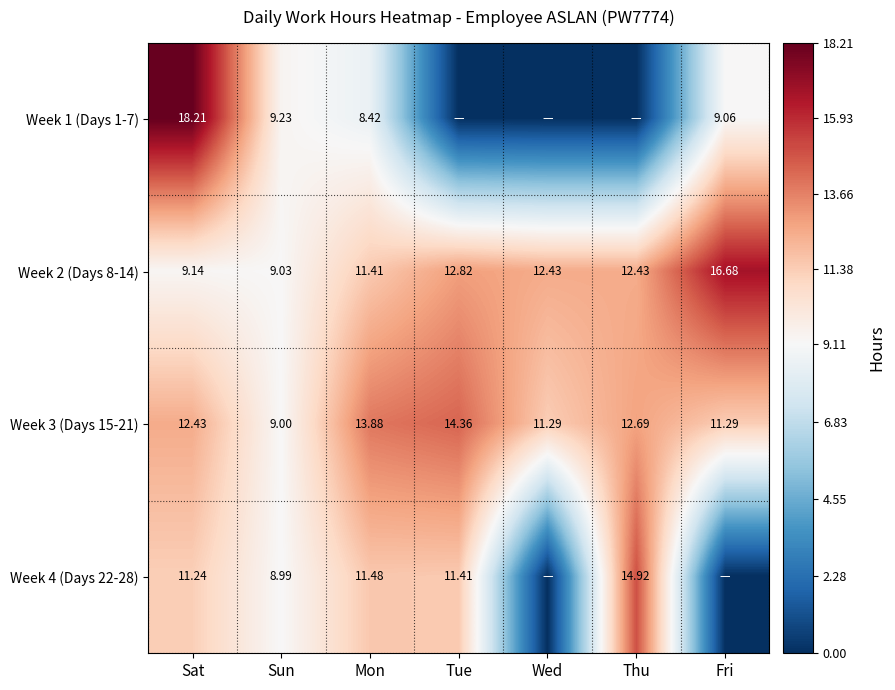

At which category is the sum across all series the highest?

Sat